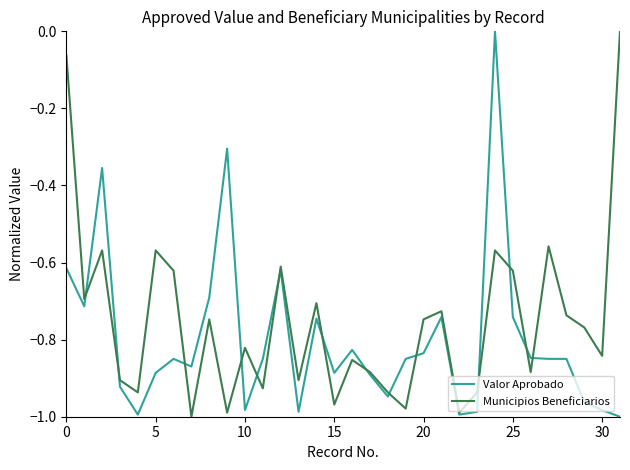

Count the number of data series in this chart.

2